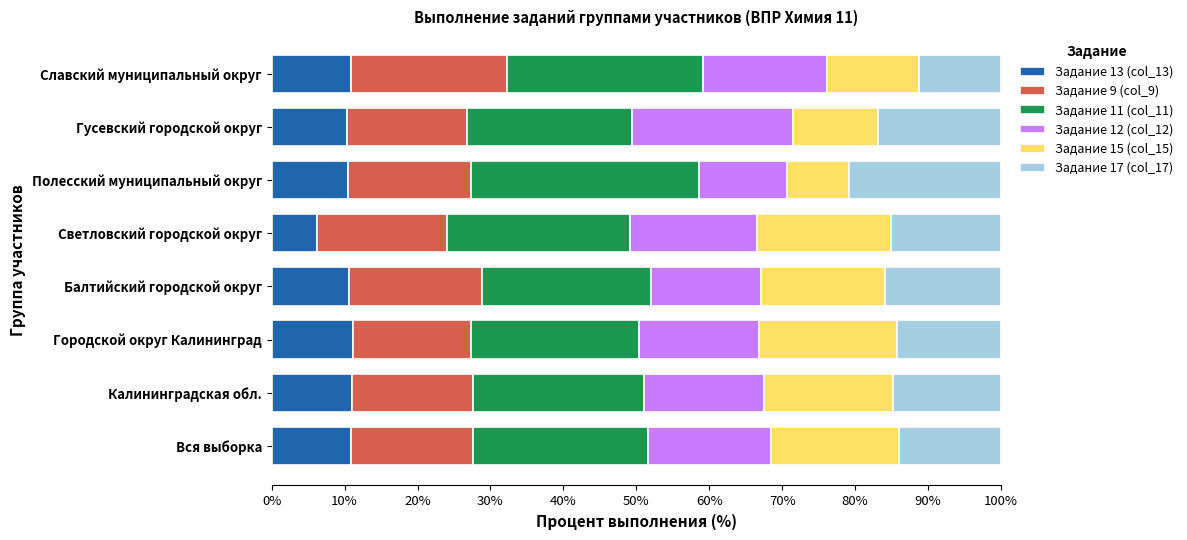

What is the total value across all series at Светловский городской округ?

100.0